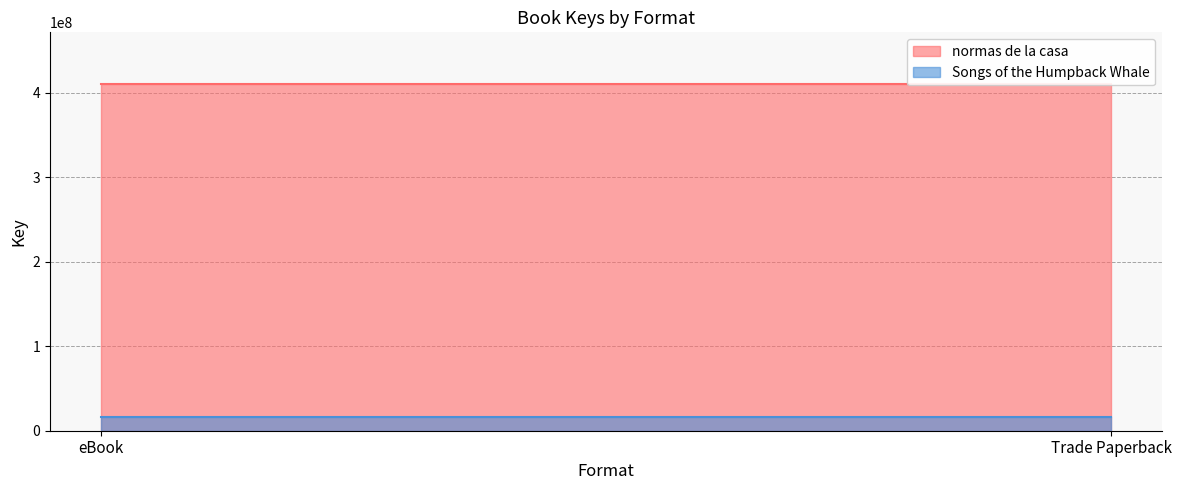

What is the average value of the Songs of the Humpback Whale series?

16327453